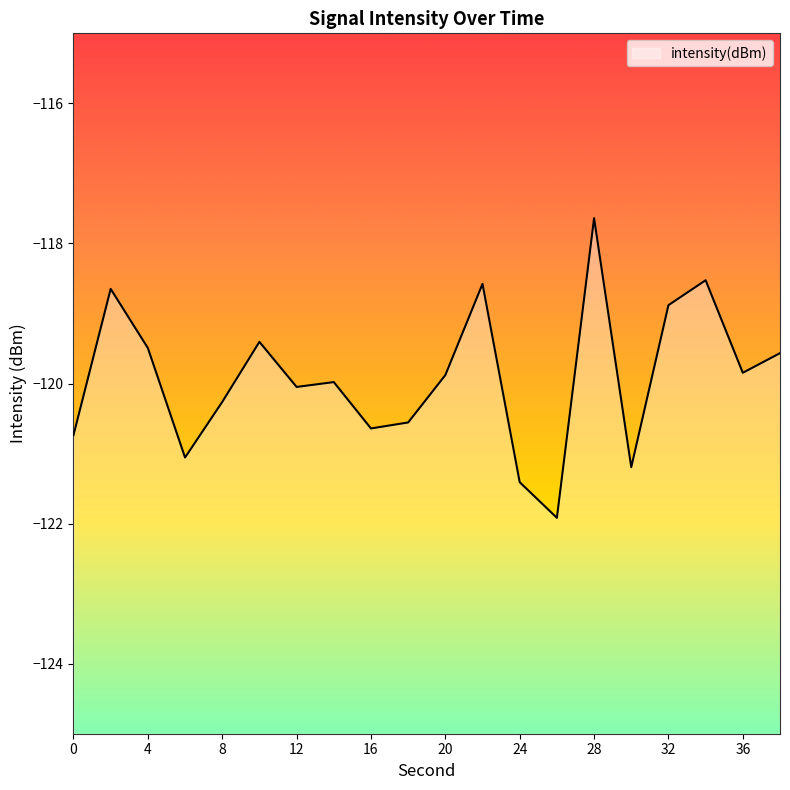

Does the chart have visible grid lines?

No